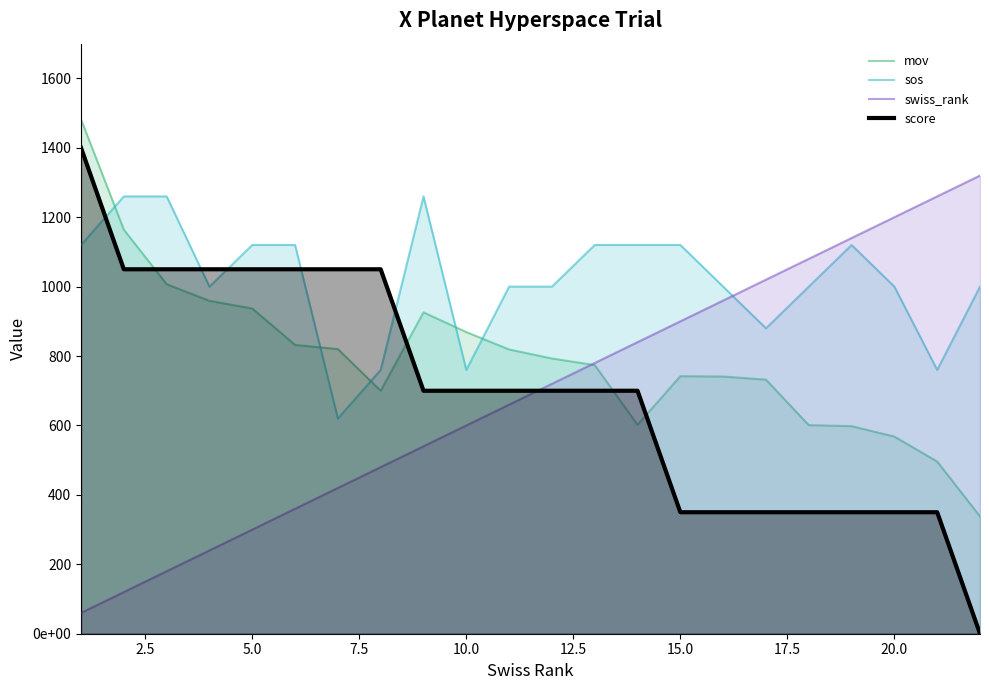

What are all the series names shown in the legend?

mov, sos, swiss_rank, score